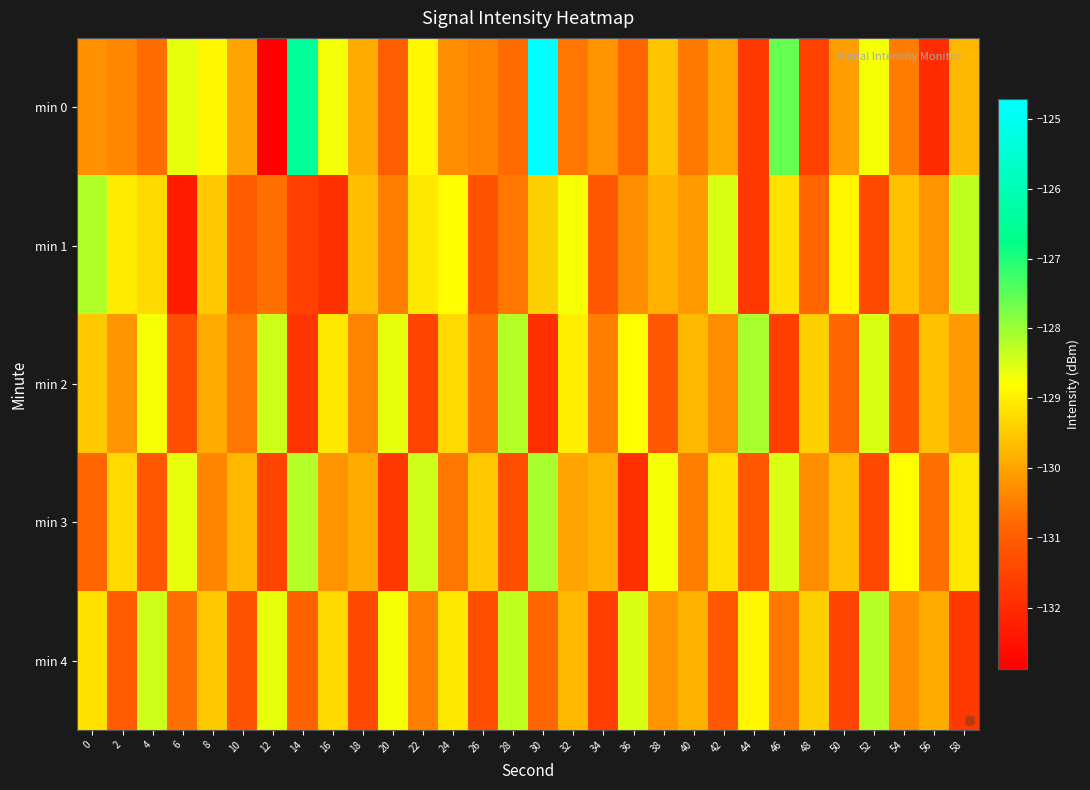

Reading left to right, what are all the values shown in this chart?

min 0: 0=-130.3	2=-130.4	4=-130.7	6=-128.6	8=-128.9	10=-130.0	12=-132.9	14=-126.4	16=-128.7	18=-129.9	20=-131.0	22=-128.9	24=-130.3	26=-130.4	28=-130.7	30=-124.7	32=-130.6	34=-130.2	36=-130.8	38=-129.6	40=-130.6	42=-129.9	44=-131.7	46=-127.6	48=-131.5	50=-130.0	52=-128.7	54=-130.5	56=-131.9	58=-129.7
min 1: 0=-128.2	2=-129.0	4=-129.3	6=-132.3	8=-129.5	10=-131.0	12=-130.7	14=-131.6	16=-131.9	18=-129.6	20=-130.5	22=-129.1	24=-128.8	26=-131.2	28=-130.6	30=-129.4	32=-128.7	34=-131.1	36=-130.3	38=-129.8	40=-130.1	42=-128.5	44=-131.7	46=-129.2	48=-130.8	50=-128.9	52=-131.4	54=-129.6	56=-130.2	58=-128.3
min 2: 0=-129.5	2=-130.2	4=-128.7	6=-131.3	8=-129.9	10=-130.6	12=-128.4	14=-131.8	16=-129.1	18=-130.4	20=-128.6	22=-131.5	24=-129.3	26=-130.7	28=-128.2	30=-131.9	32=-129.0	34=-130.5	36=-128.8	38=-131.1	40=-129.7	42=-130.3	44=-128.1	46=-131.6	48=-129.4	50=-130.8	52=-128.5	54=-131.2	56=-129.6	58=-130.1
min 3: 0=-130.8	2=-129.3	4=-131.1	6=-128.6	8=-130.4	10=-129.7	12=-131.5	14=-128.2	16=-130.2	18=-129.9	20=-131.7	22=-128.4	24=-130.6	26=-129.5	28=-131.3	30=-128.1	32=-130.0	34=-129.8	36=-131.9	38=-128.7	40=-130.5	42=-129.2	44=-131.1	46=-128.5	48=-130.3	50=-129.6	52=-131.4	54=-128.8	56=-130.7	58=-129.1
min 4: 0=-129.2	2=-131.0	4=-128.4	6=-130.7	8=-129.5	10=-131.2	12=-128.6	14=-130.9	16=-129.3	18=-131.4	20=-128.7	22=-130.5	24=-129.1	26=-131.3	28=-128.3	30=-130.8	32=-129.7	34=-131.6	36=-128.5	38=-130.2	40=-129.8	42=-131.1	44=-128.9	46=-130.6	48=-129.4	50=-131.5	52=-128.2	54=-130.3	56=-129.9	58=-131.7